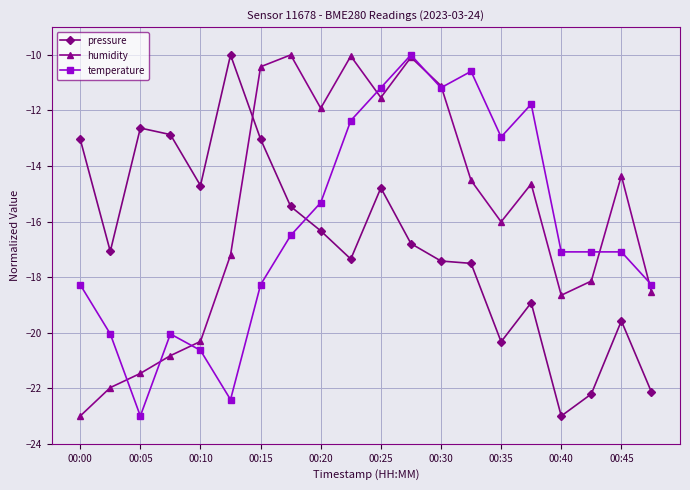

True or false: temperature has more than 2 interior local peaks.

True